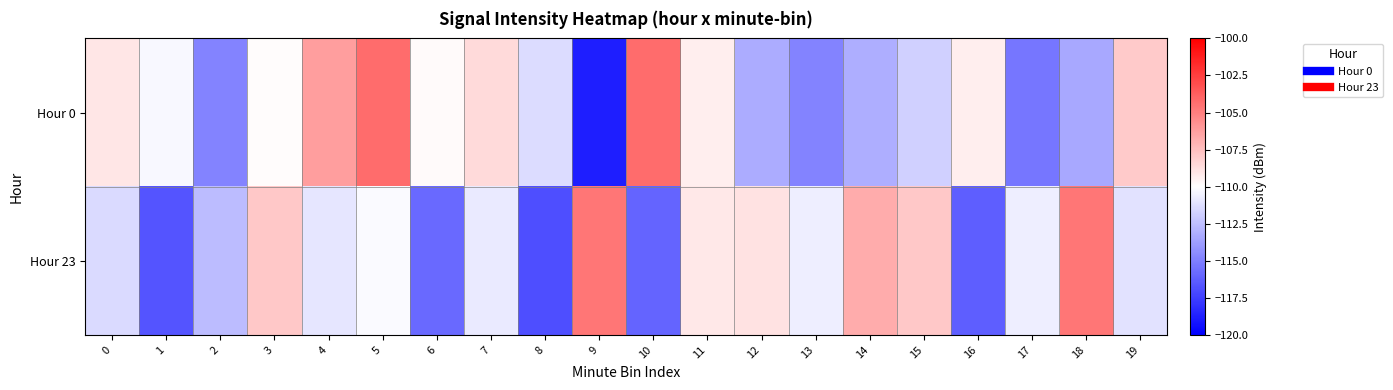

Which category has the highest value across all series?

10